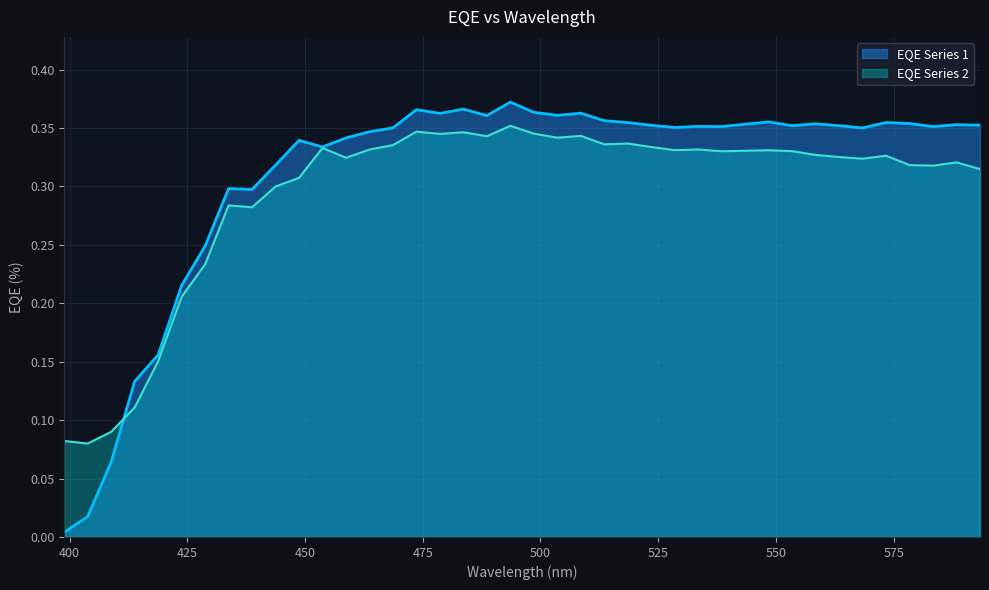

Which category has the highest value across all series?

493.60226